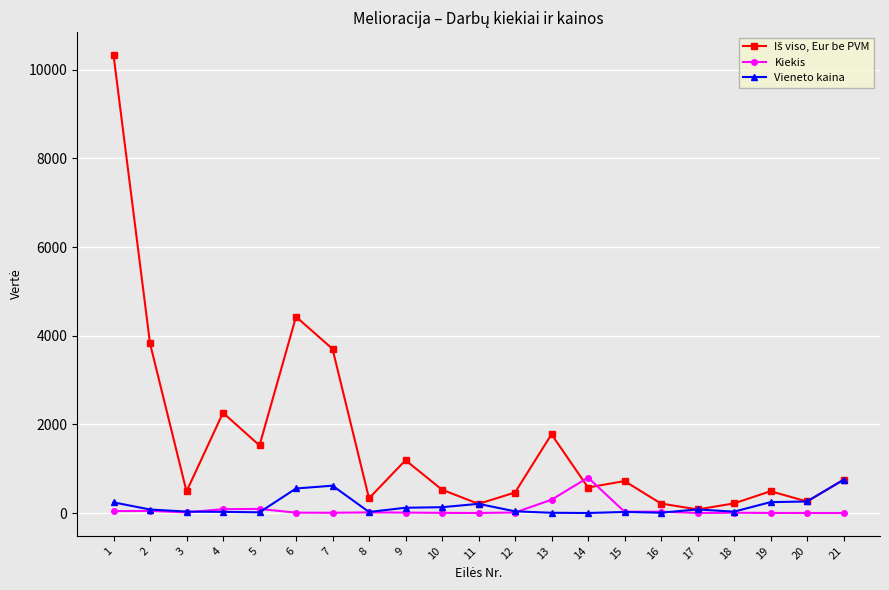

True or false: Kiekis has more than 0 interior local peaks.

True